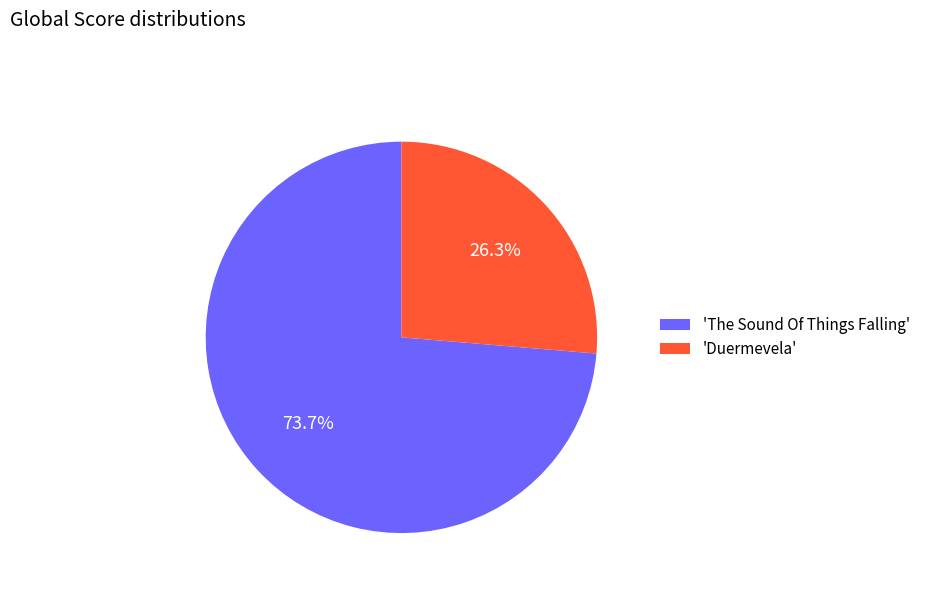

Rank the categories by value from lowest to highest.

'Duermevela', 'The Sound Of Things Falling'